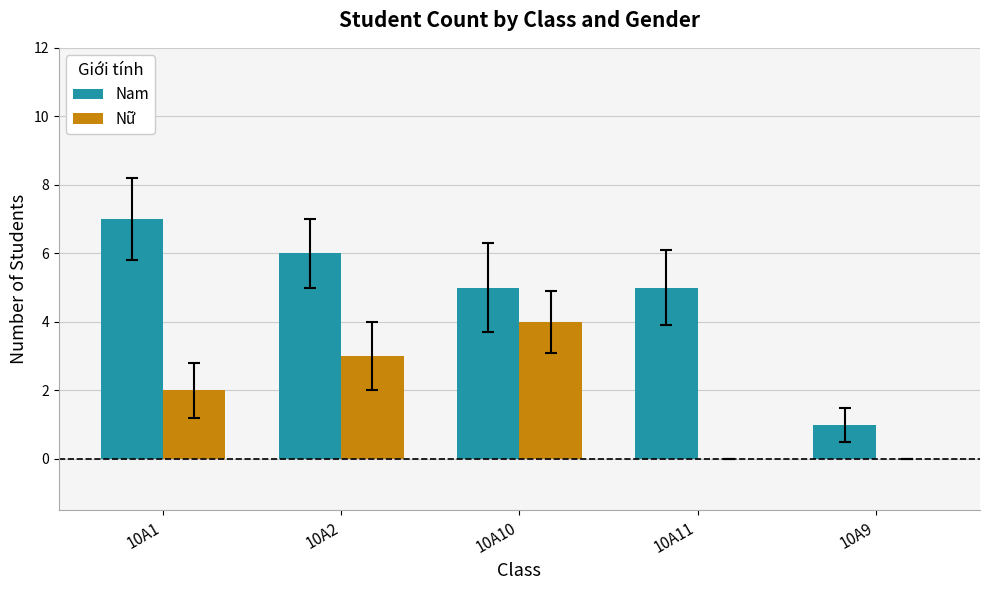

What is the sum of all Nam values?

24